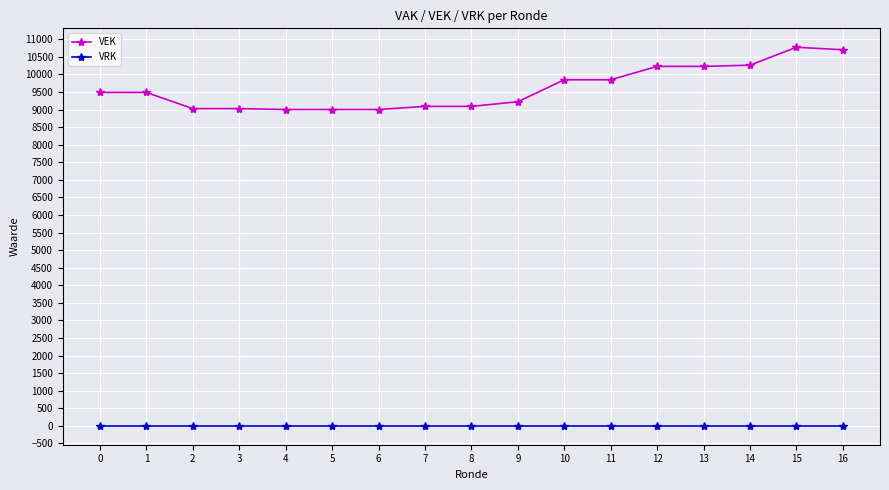

Is it true that VRK equals 0 at 4?

True